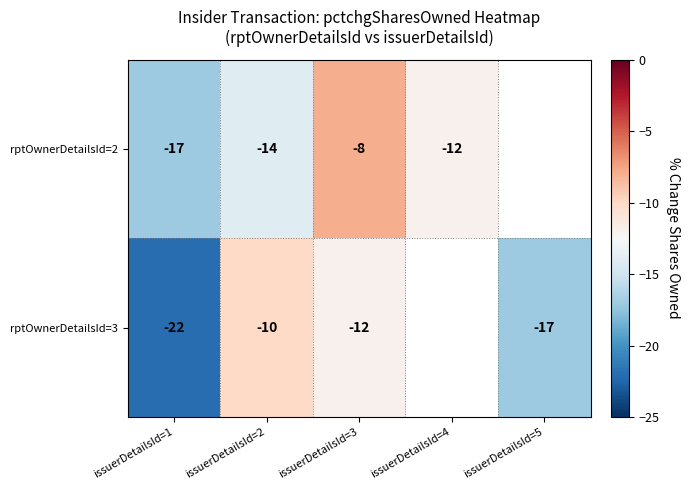

Count the number of data series in this chart.

2